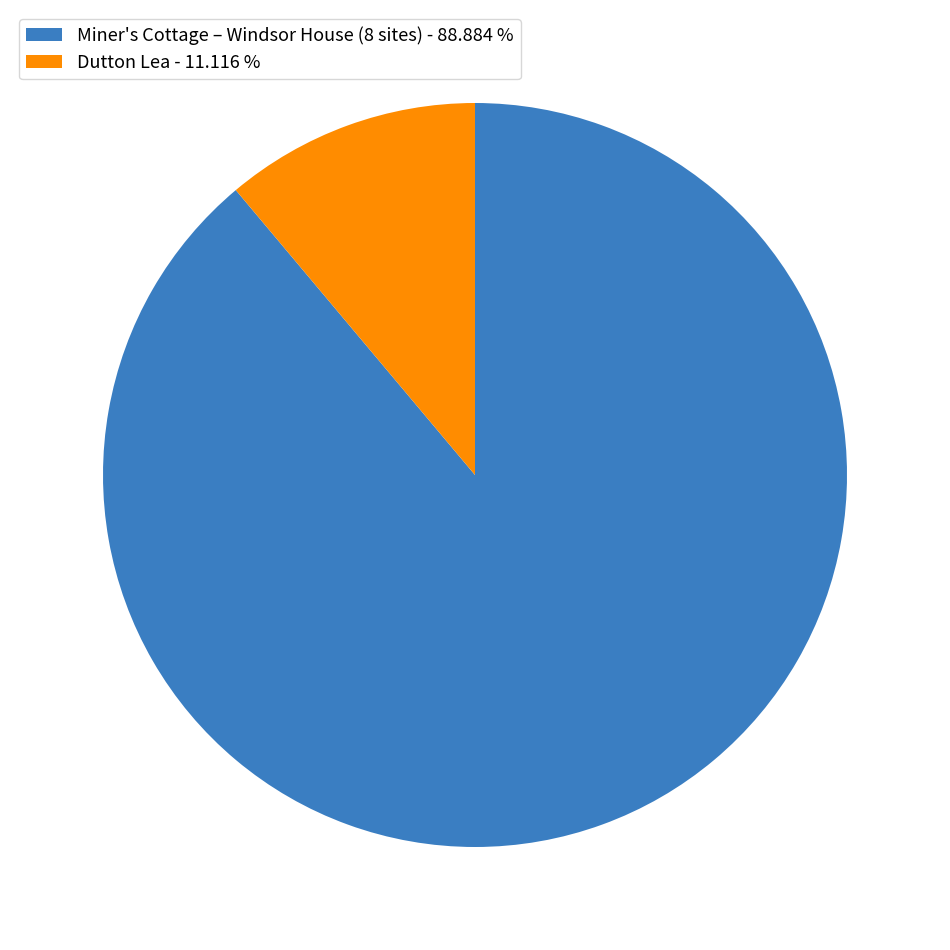

Does any single category account for the majority?

Yes